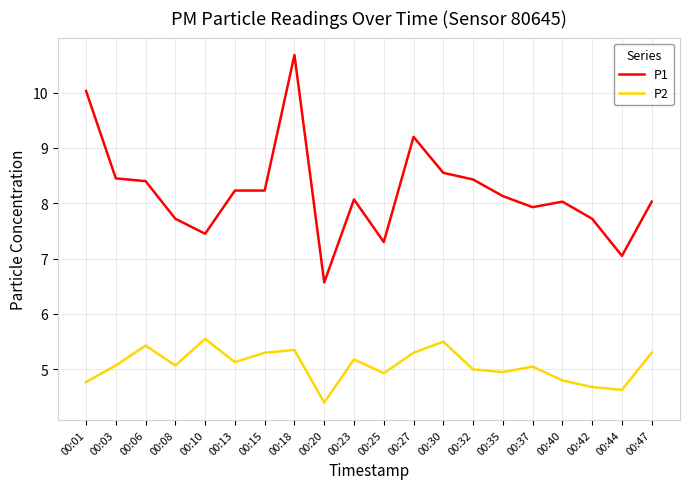

How many lines are shown in the chart?

2